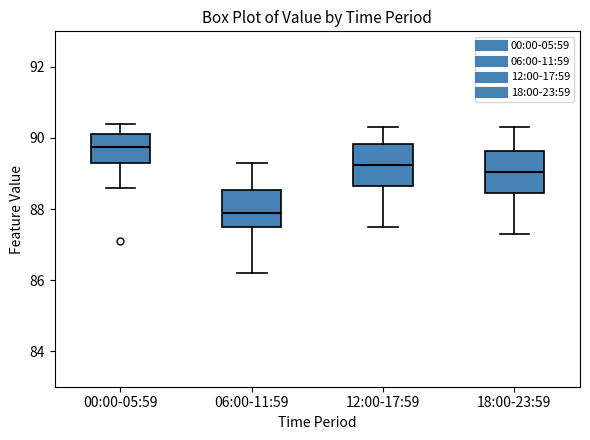

Which box's median line is the lowest?

06:00-11:59